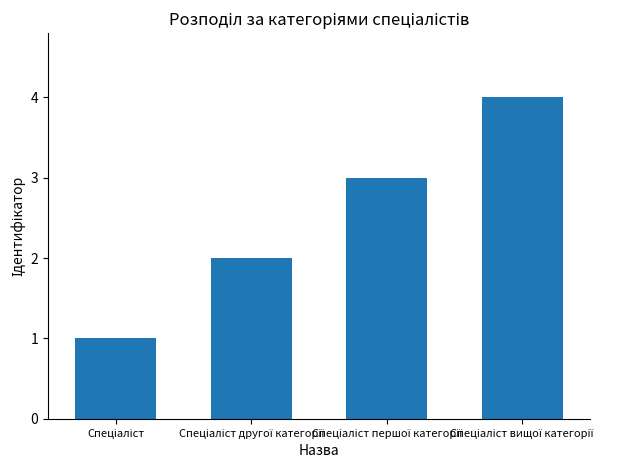

What is the difference between the maximum and minimum values?

3